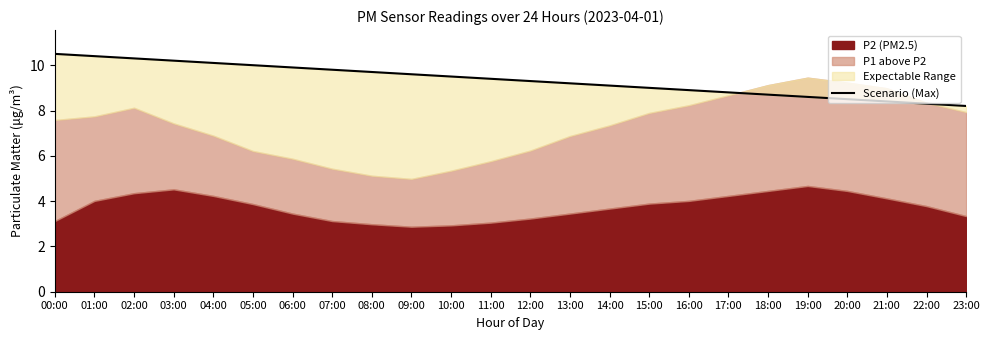

What is the sum of all values?

224.4